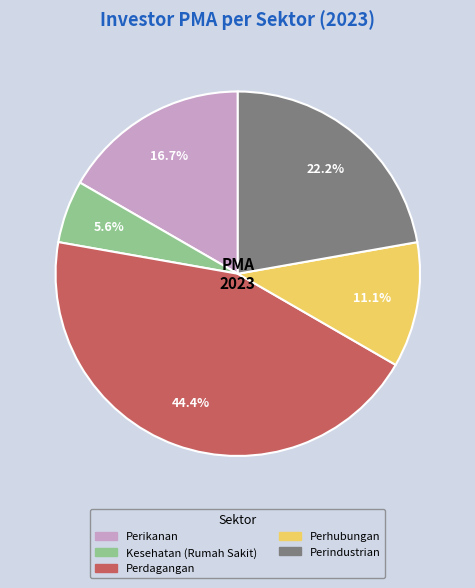

What is the smallest slice in the pie chart?

Kesehatan (Rumah Sakit)